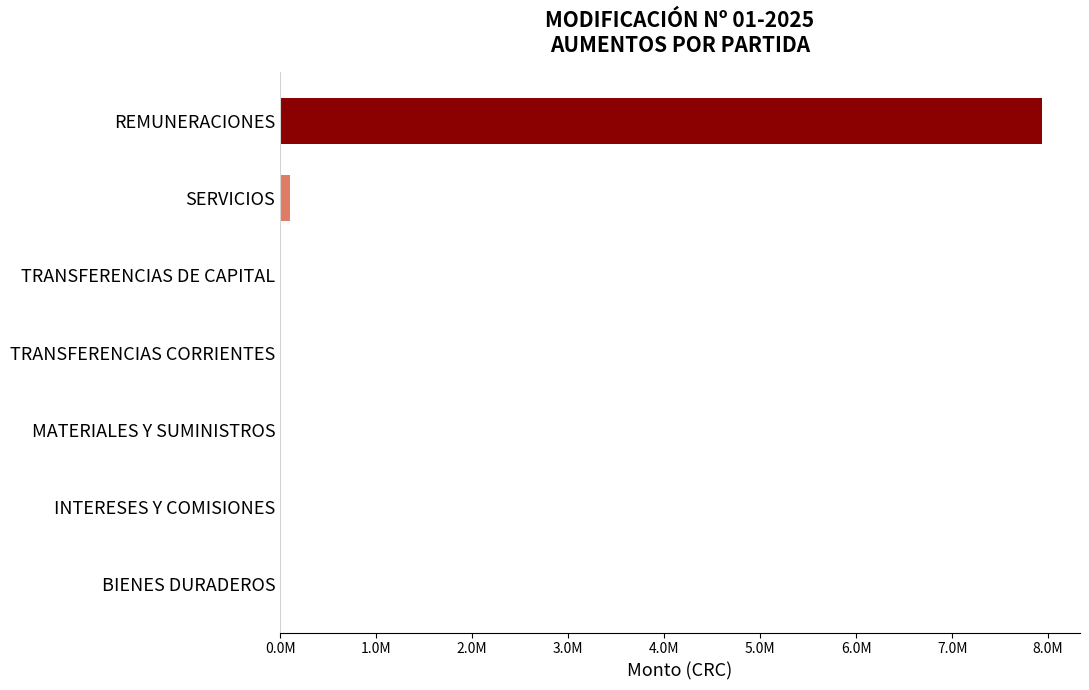

At which category does the chart reach its peak across all series?

REMUNERACIONES